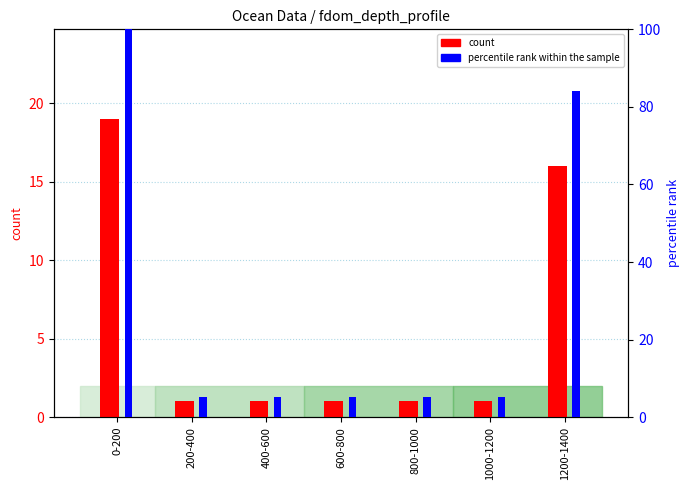

Is the value of count at 600-800 greater than the value of percentile rank within the sample at 400-600?

No